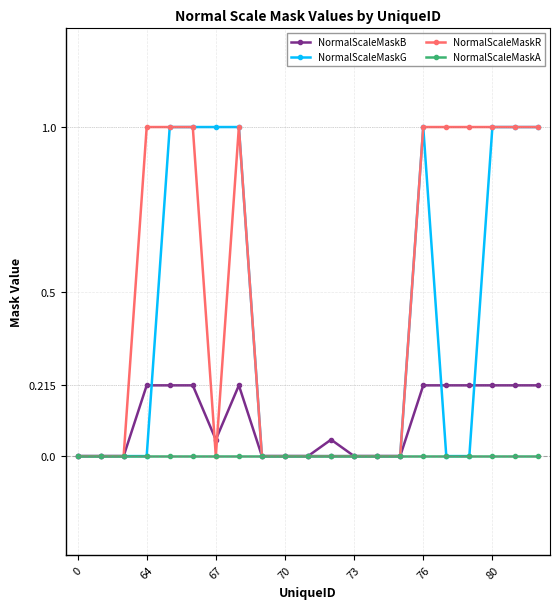

What is the greatest value displayed?

1.0